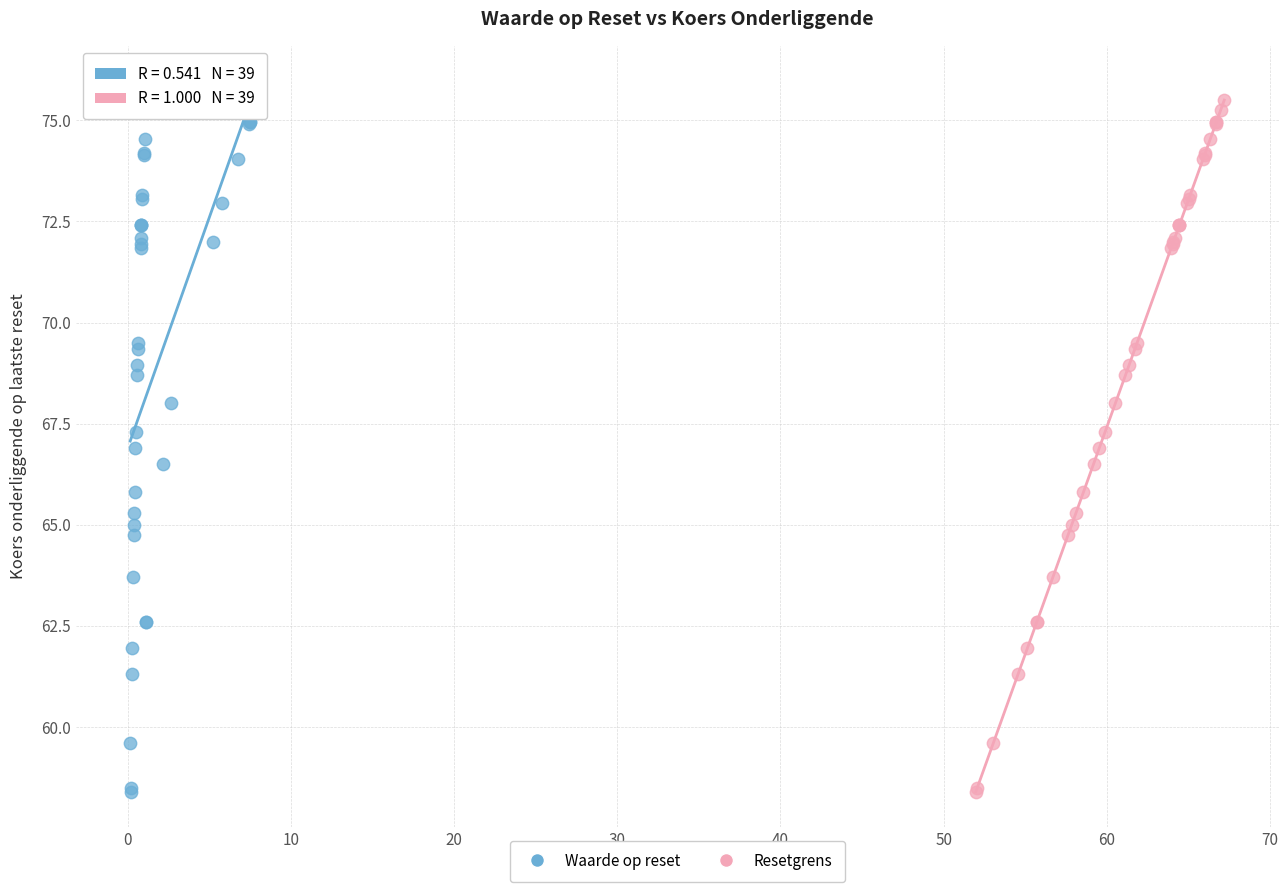

What are all the series names shown in the legend?

Waarde op reset, Resetgrens